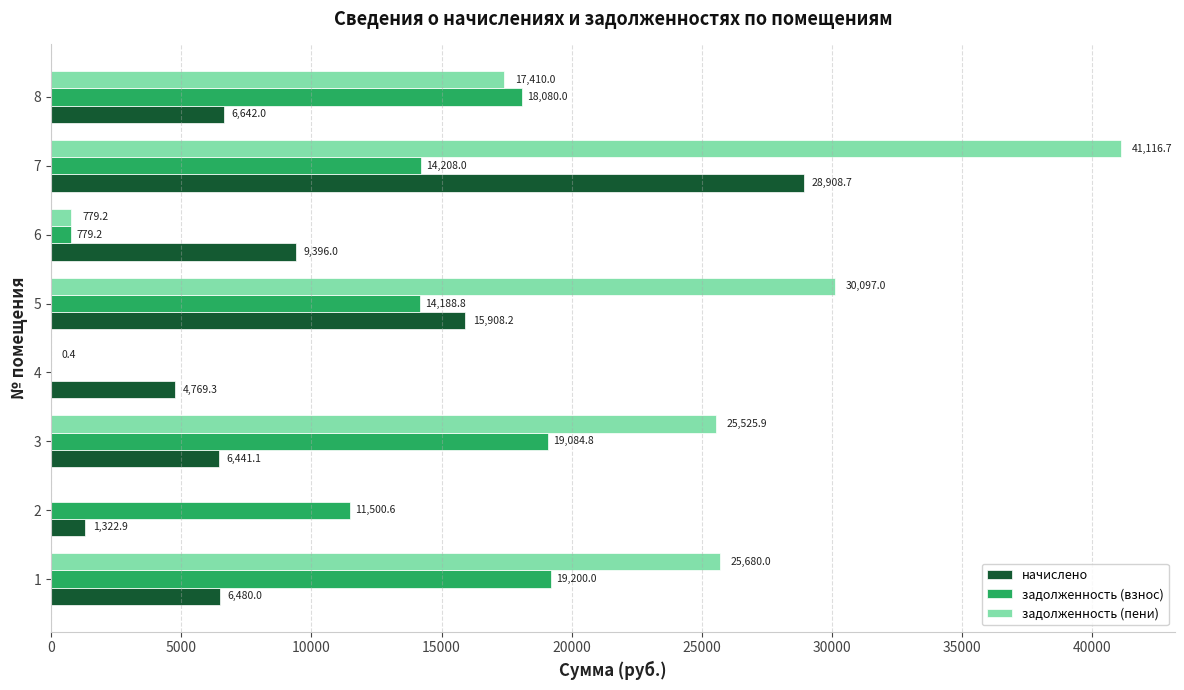

Which series has the largest total across all categories?

задолженность (пени)